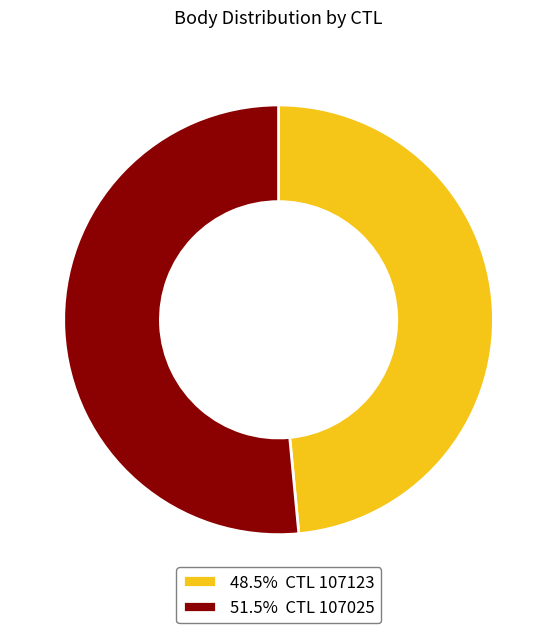

Is 48.5% CTL 107123 the majority of the pie?

No